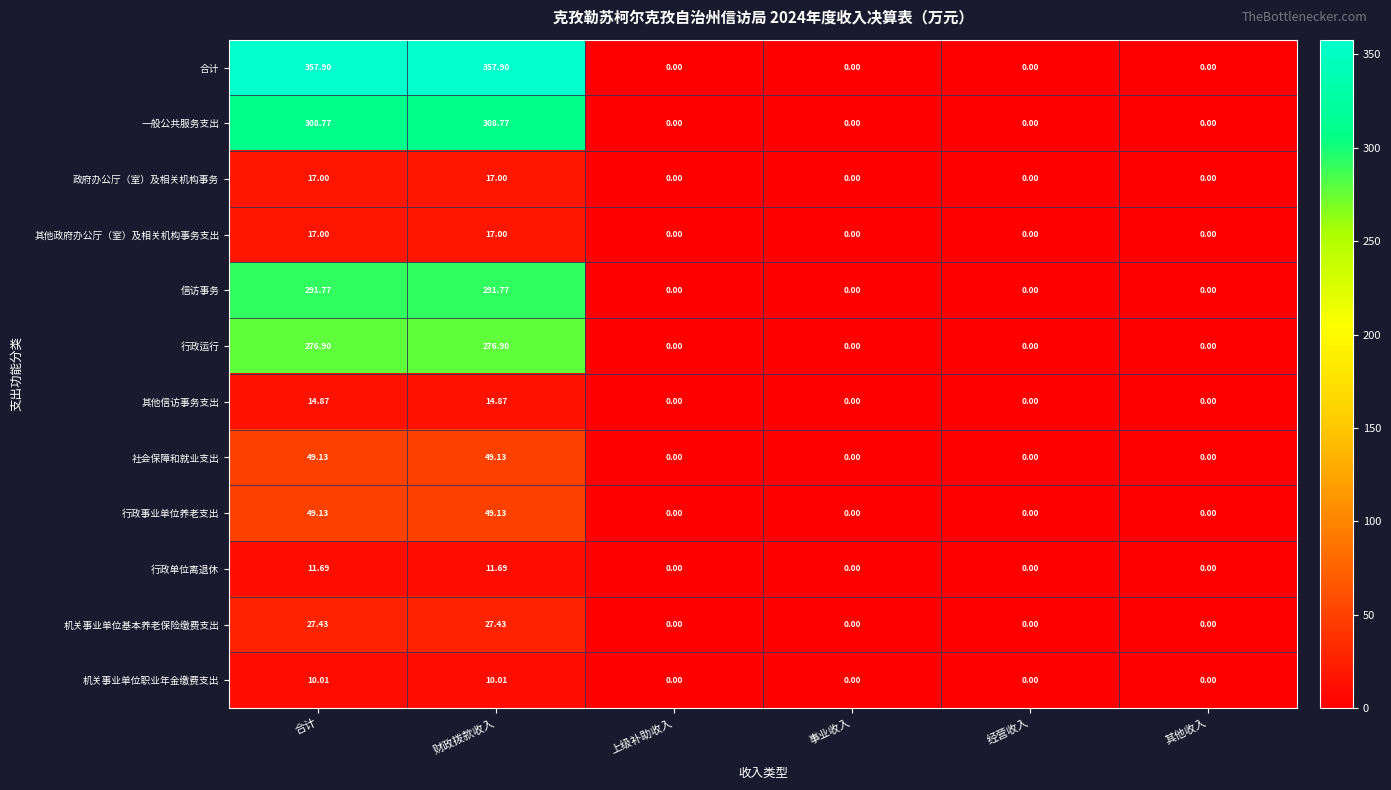

Between 财政拨款收入 and 其他收入, which series saw the biggest shift?

合计